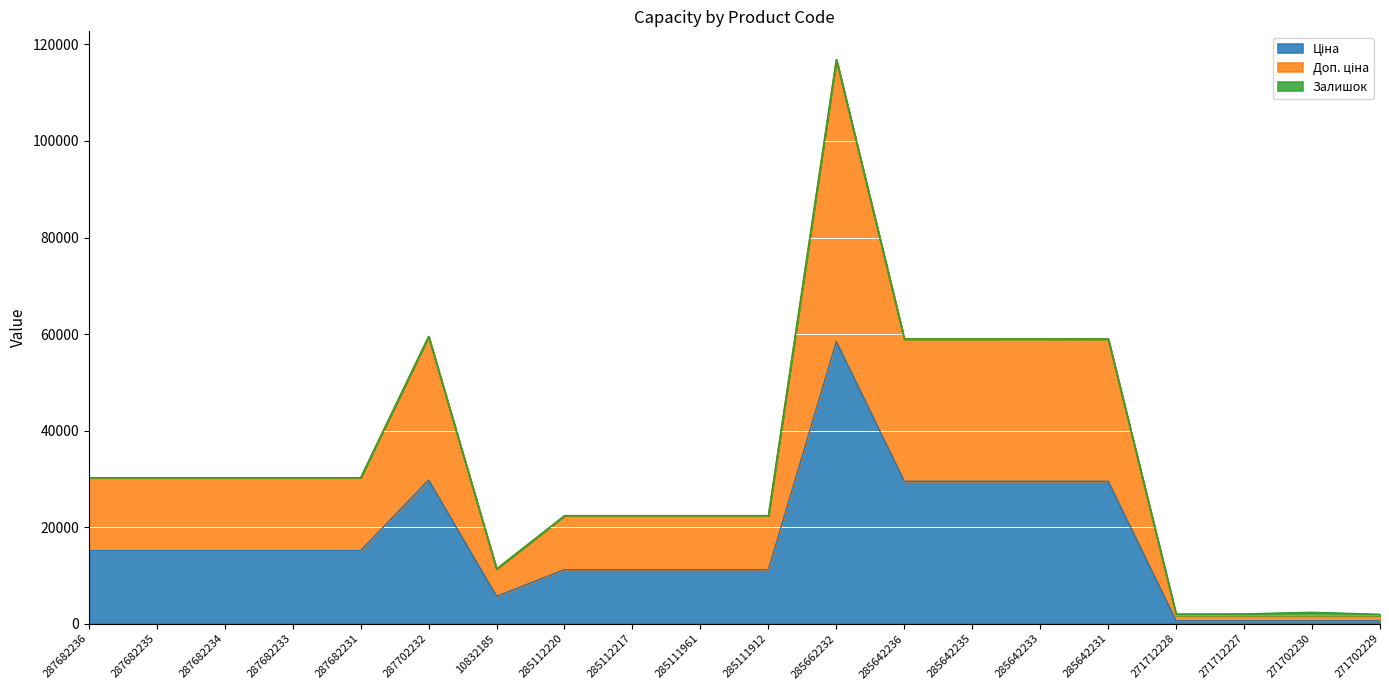

At which label does Ціна first exceed 15120?

287702232